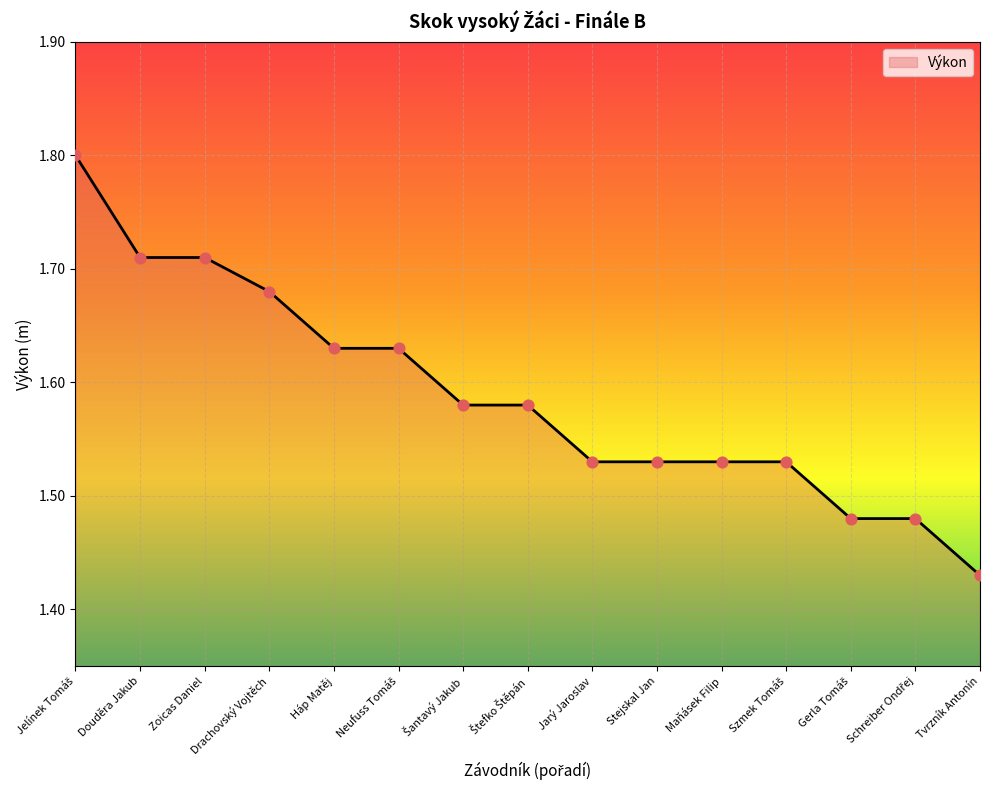

Between Maňásek Filip and Háp Matěj, which is larger?

Háp Matěj